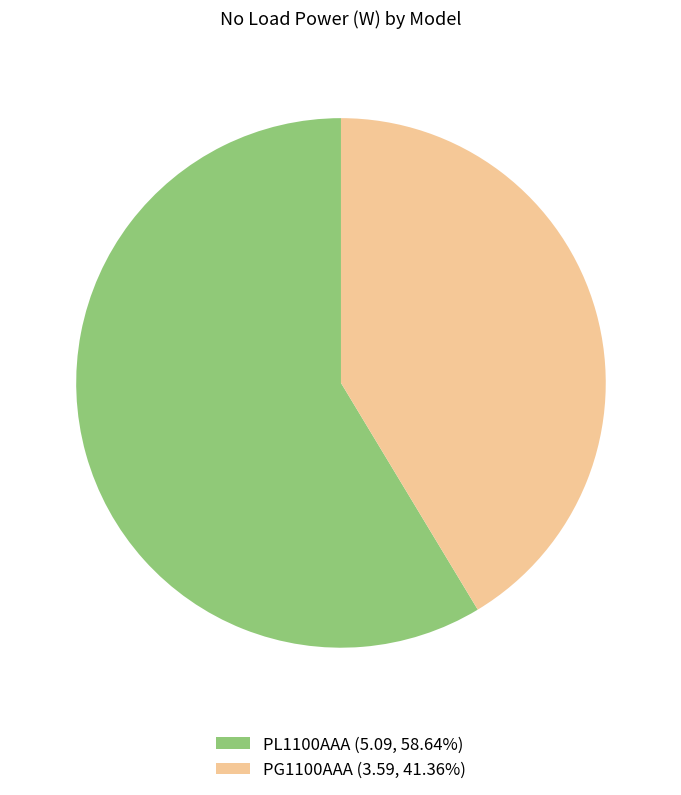

What is the ratio of the value at PG1100AAA (3.59, 41.36%) to the value at PL1100AAA (5.09, 58.64%)?

0.7